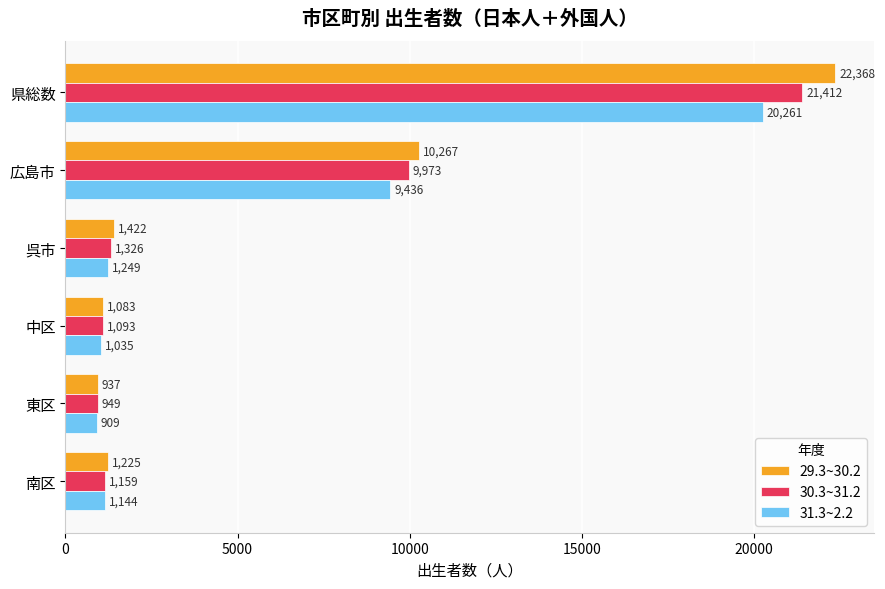

How many series are shown in this chart?

3